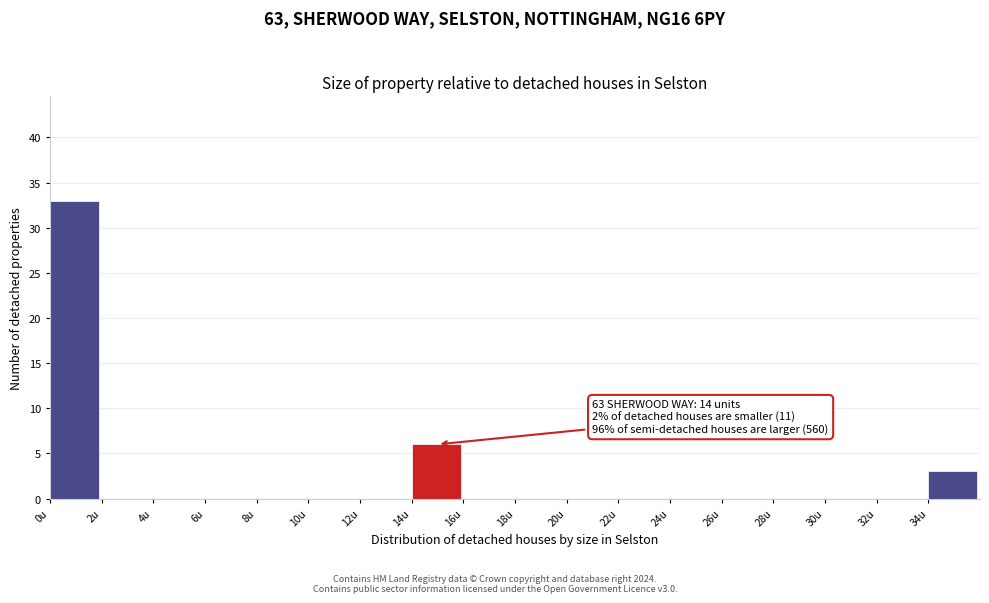

Which range on the x-axis has the tallest bar?

0 to 2